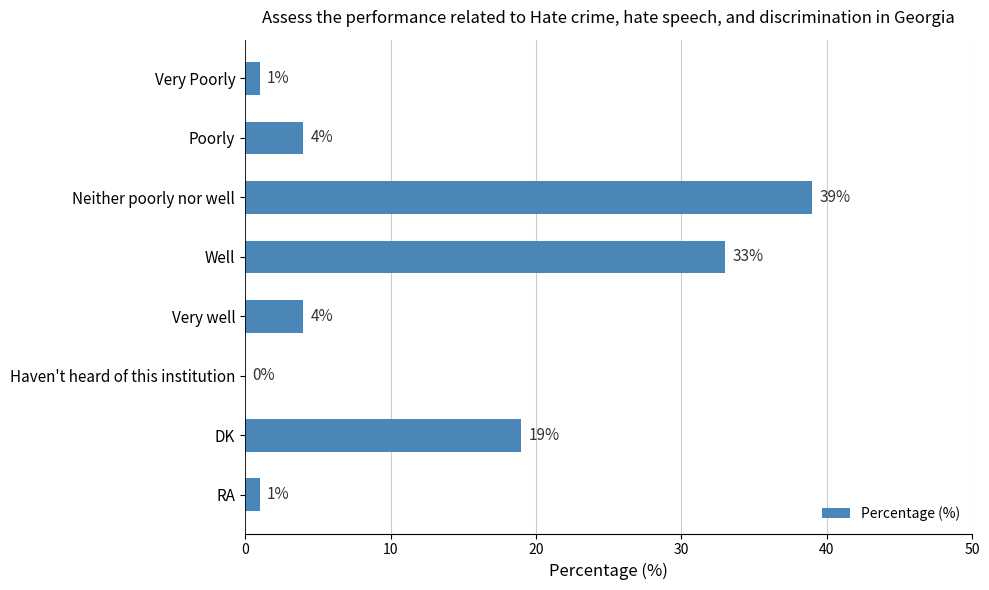

Reading top to bottom, extract all data points from this chart.

Very Poorly=1	Poorly=4	Neither poorly nor well=39	Well=33	Very well=4	Haven't heard of this institution=0	DK=19	RA=1